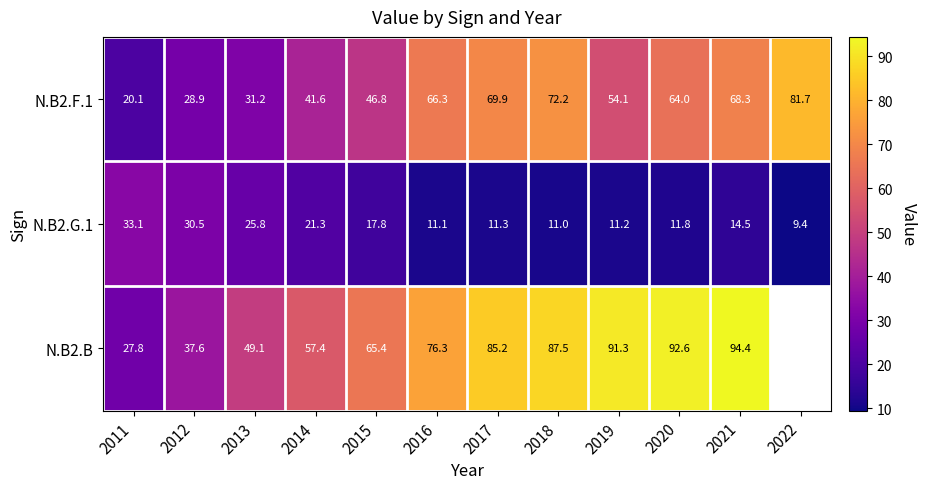

The N.B2.F.1 series shows 30.5 at 2011. True or false?

False